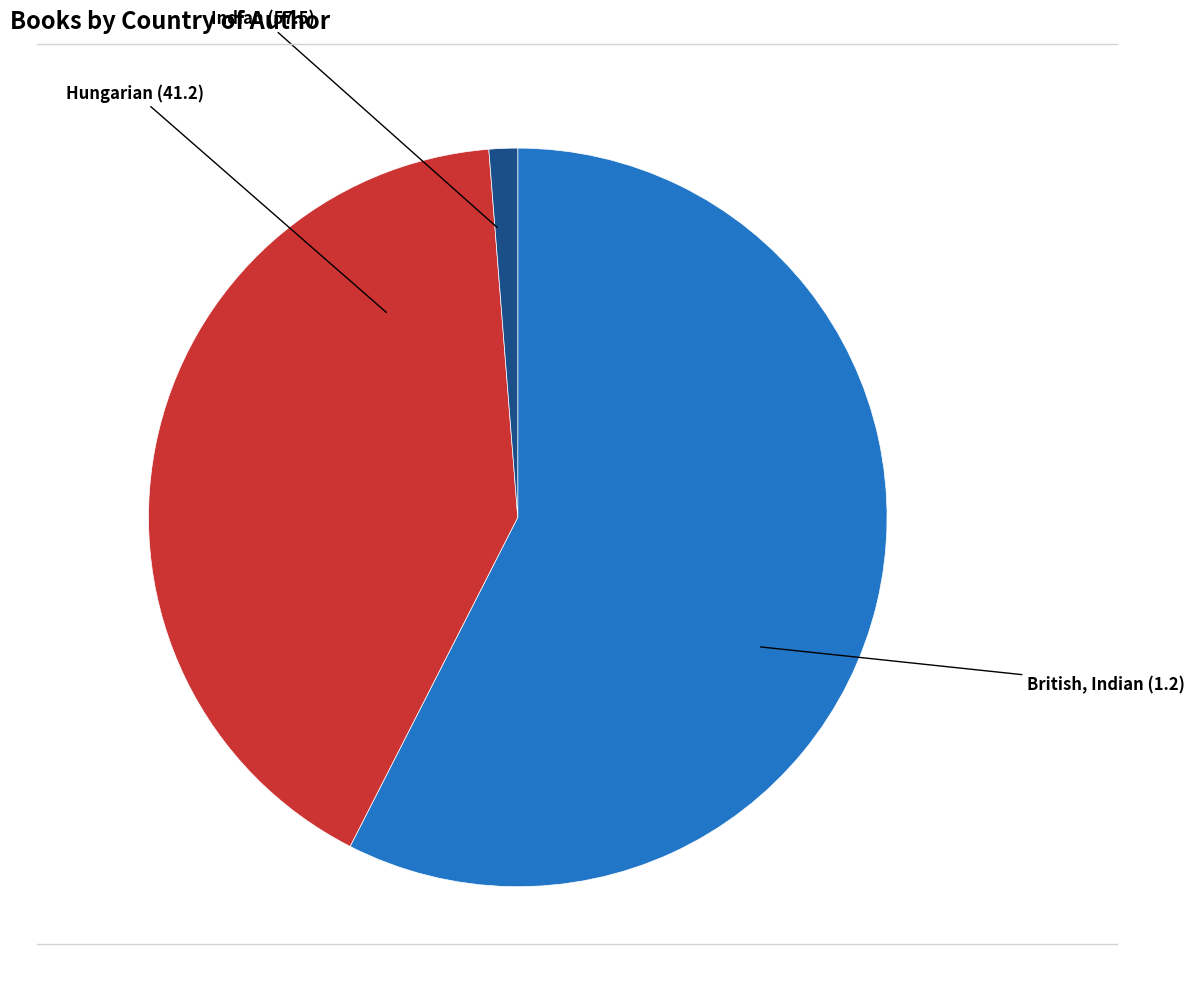

Is there any slice that represents more than half of the pie?

Yes